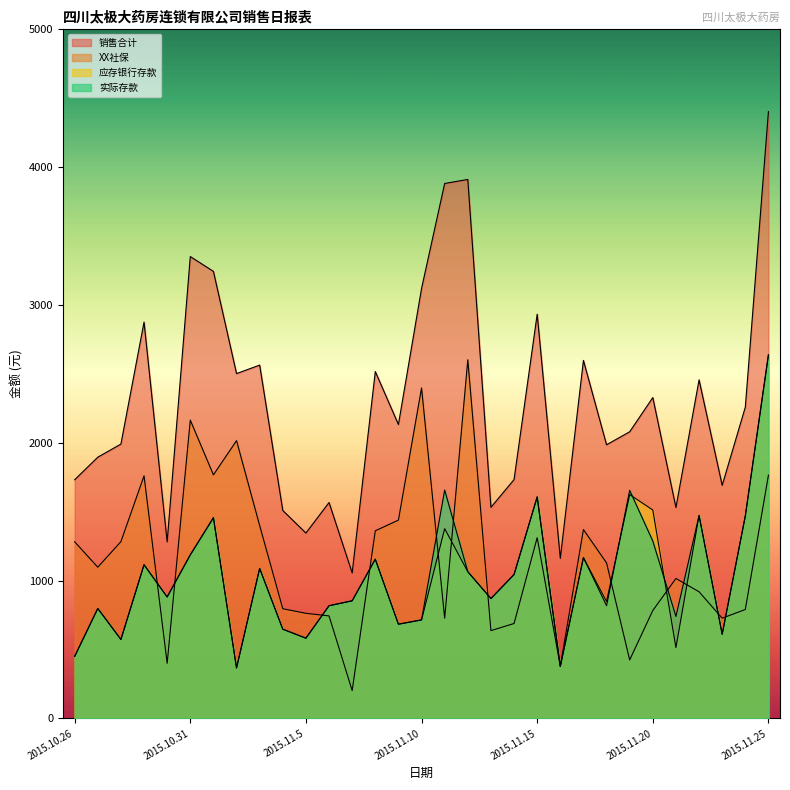

At which label does 销售合计 first exceed 2132?

2015.10.29